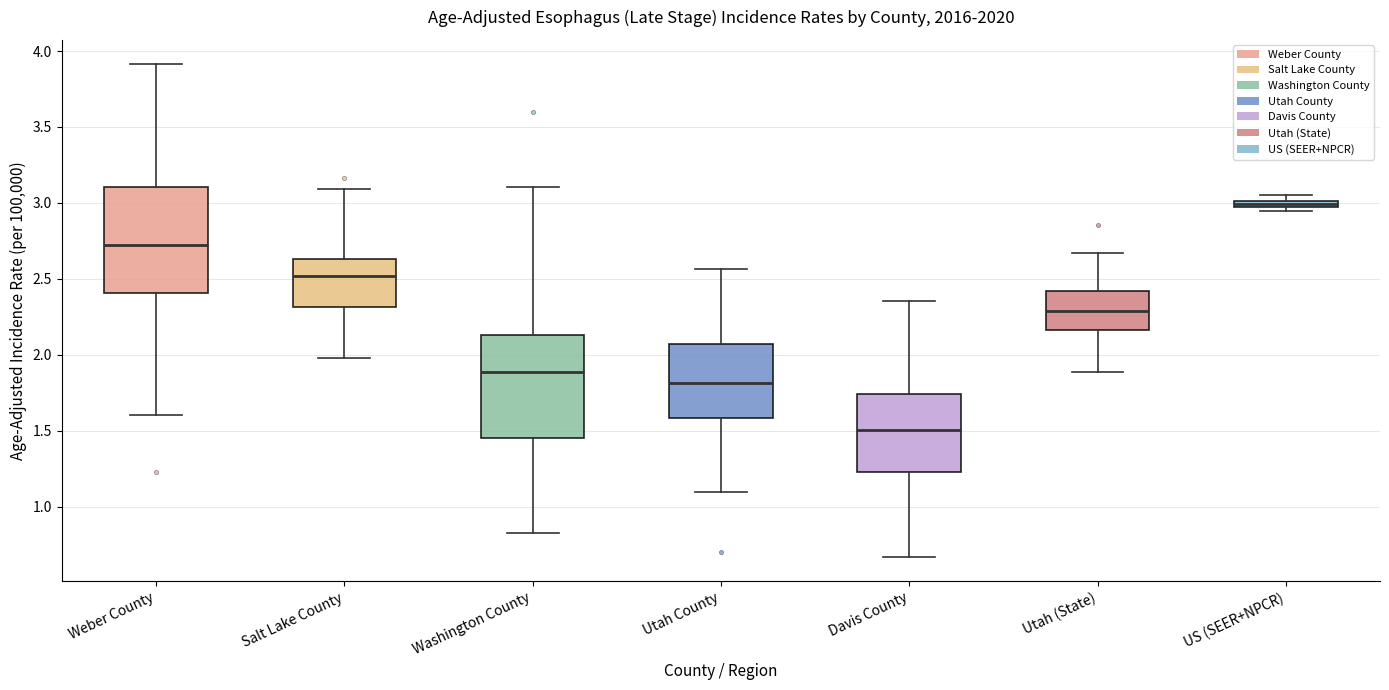

Where does the upper whisker of the box for Washington County end on the y-axis? The values are not printed on the chart, so give them approximately, as read against the axis.

3.10